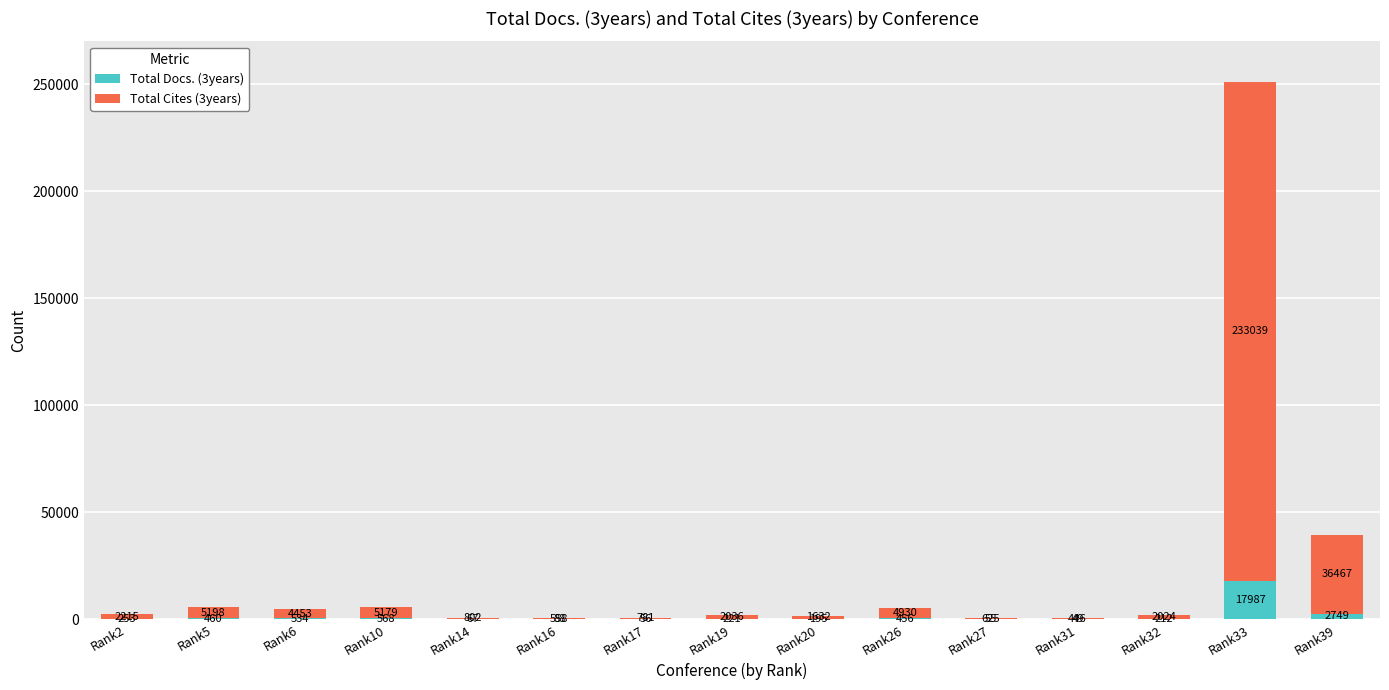

Where does the Total Docs. (3years) series first go above 221?

Rank2